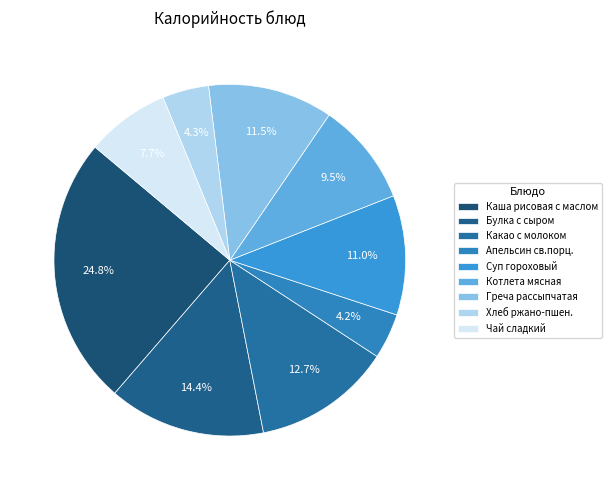

Rank the categories by value from highest to lowest.

Каша рисовая с маслом, Булка с сыром, Какао с молоком, Греча рассыпчатая, Суп гороховый, Котлета мясная, Чай сладкий, Хлеб ржано-пшен., Апельсин св.порц.